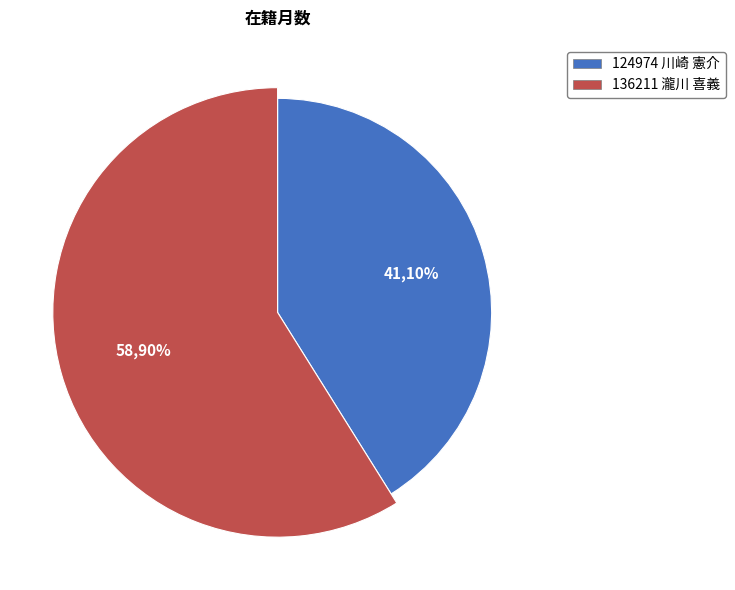

How many segments does this pie chart have?

2